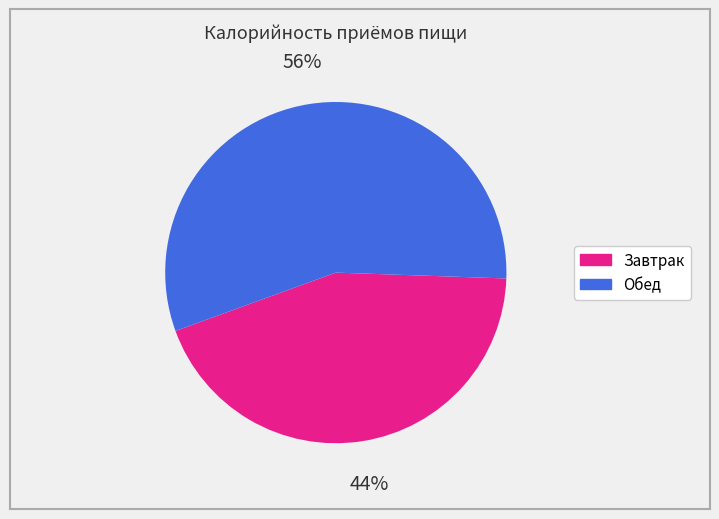

Do Обед and Завтрак together represent more than half of the pie?

Yes